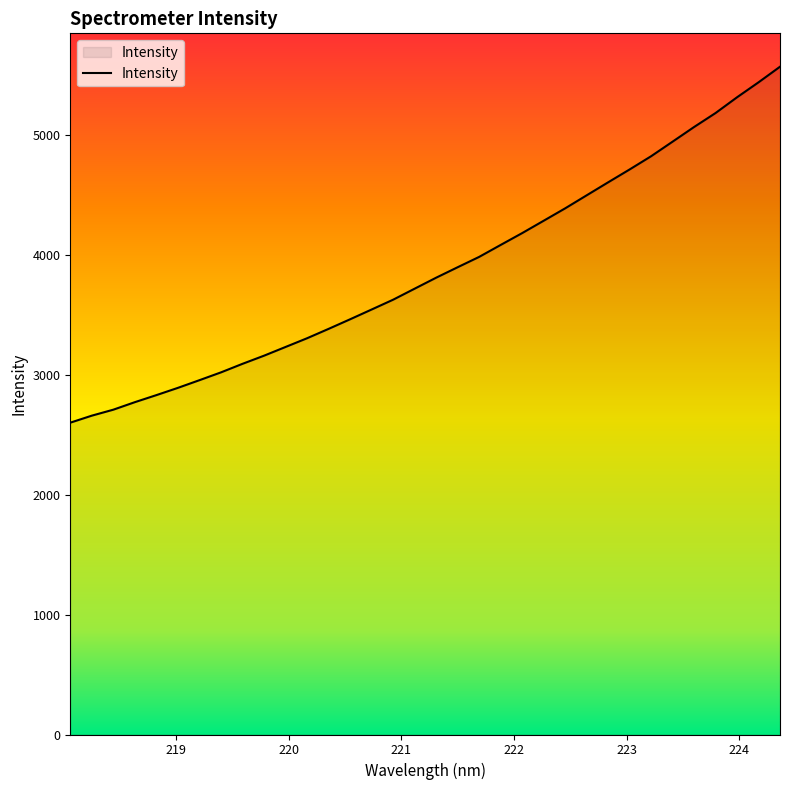

How many lines are shown in the chart?

1